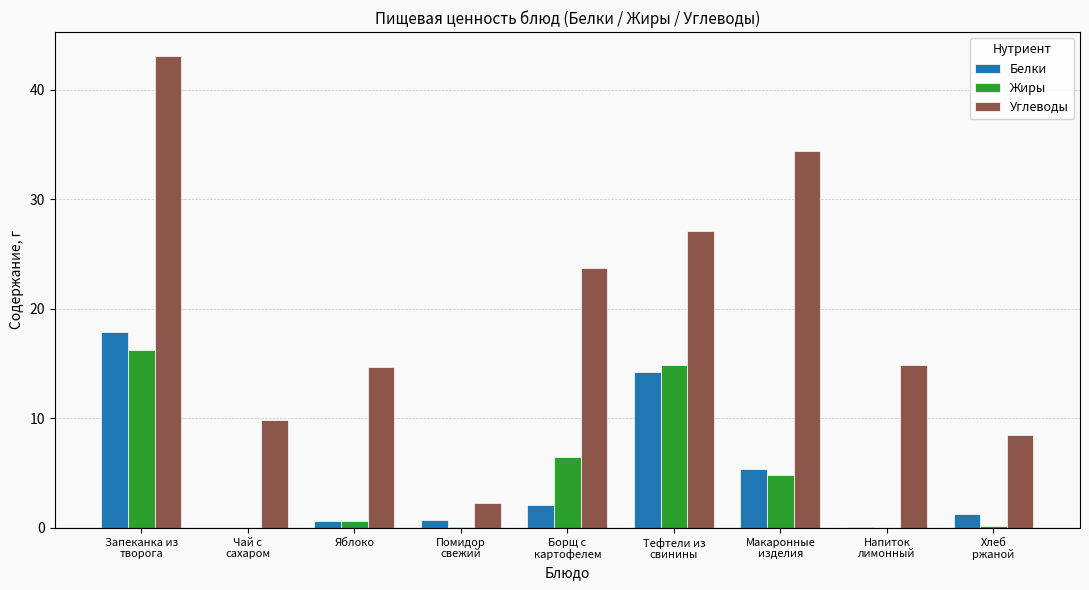

What is the difference between the Углеводы values at Напиток
лимонный and Помидор
свежий?

12.6